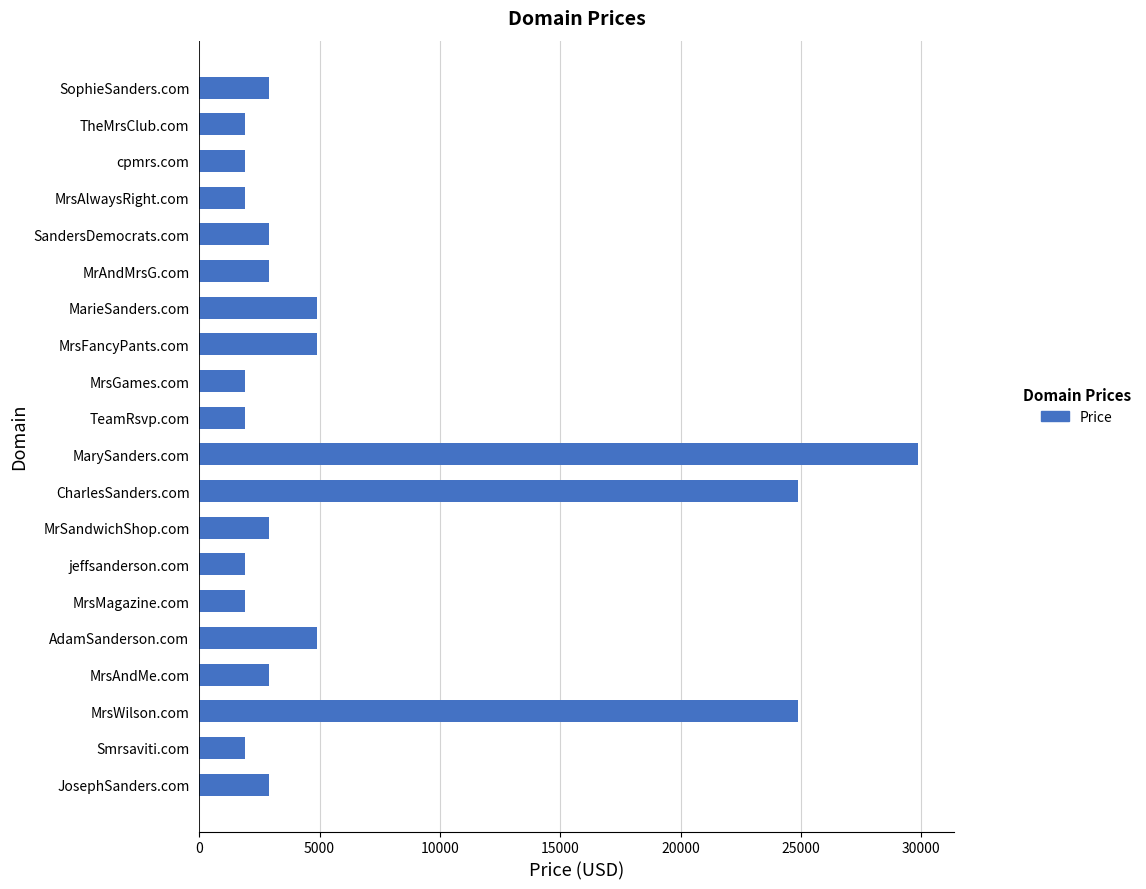

What is the sum of all values?

126760